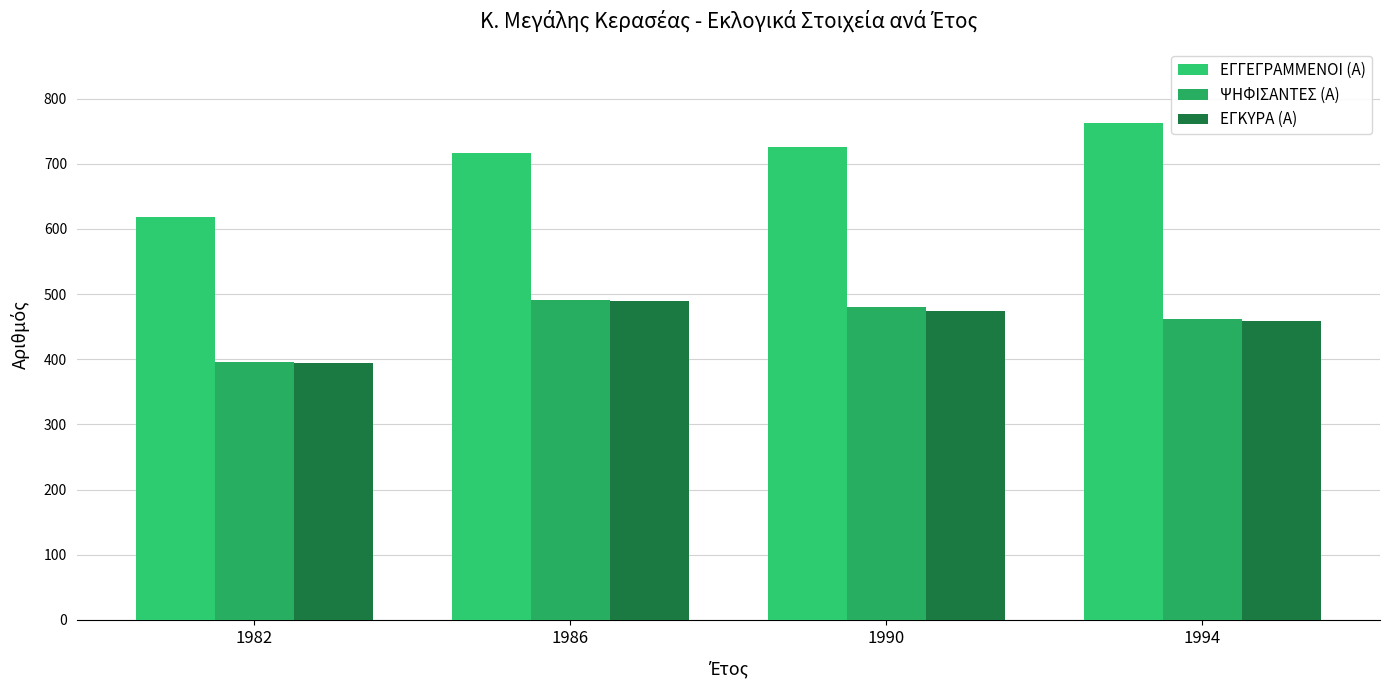

Which series has the widest spread of values?

ΕΓΓΕΓΡΑΜΜΕΝΟΙ (Α)